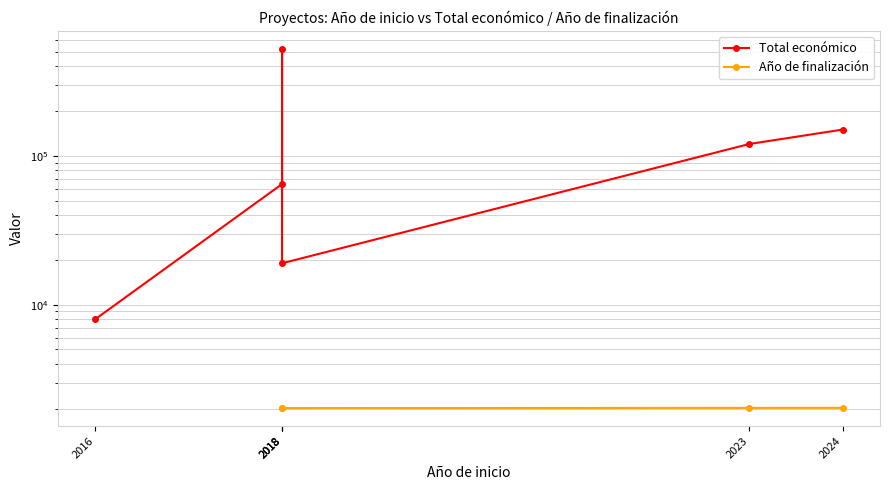

What is the maximum value shown in the chart?

523022